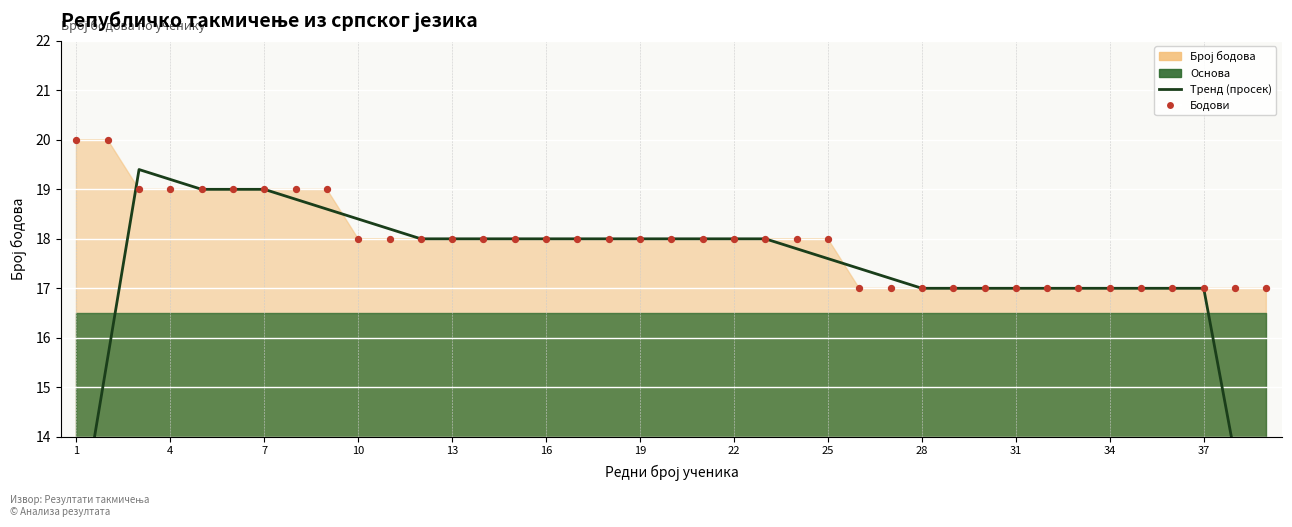

Which series has the largest total across all categories?

Бодови